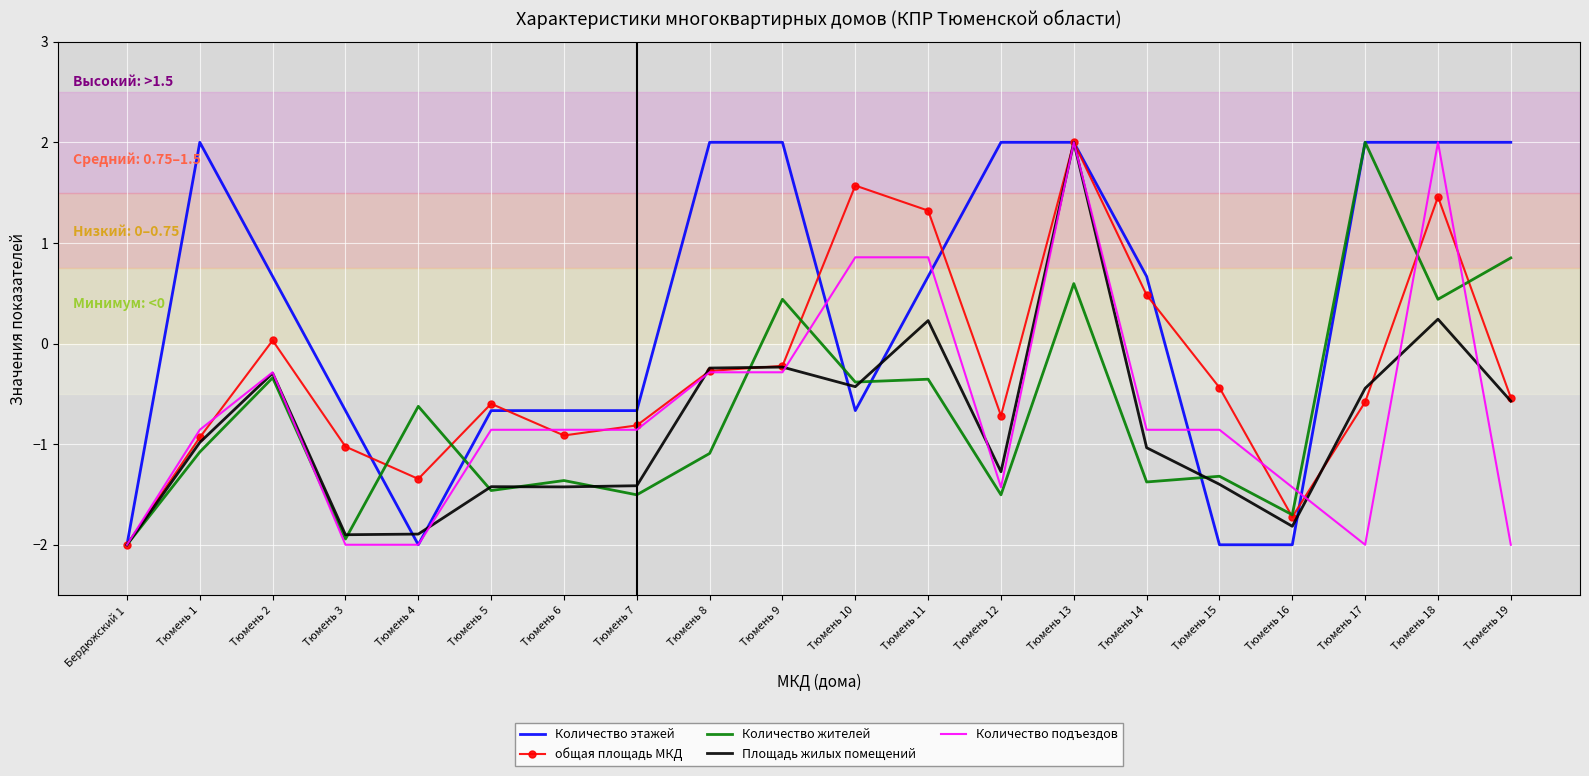

What position from the left is Тюмень 9?

10